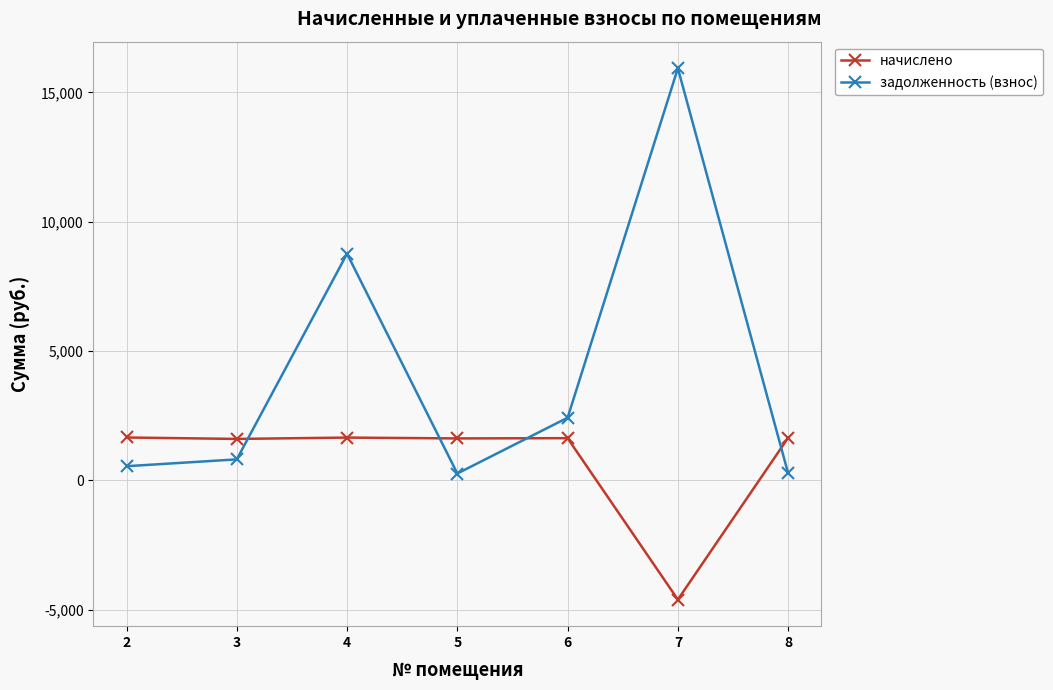

How many times do начислено and задолженность (взнос) cross each other?

4